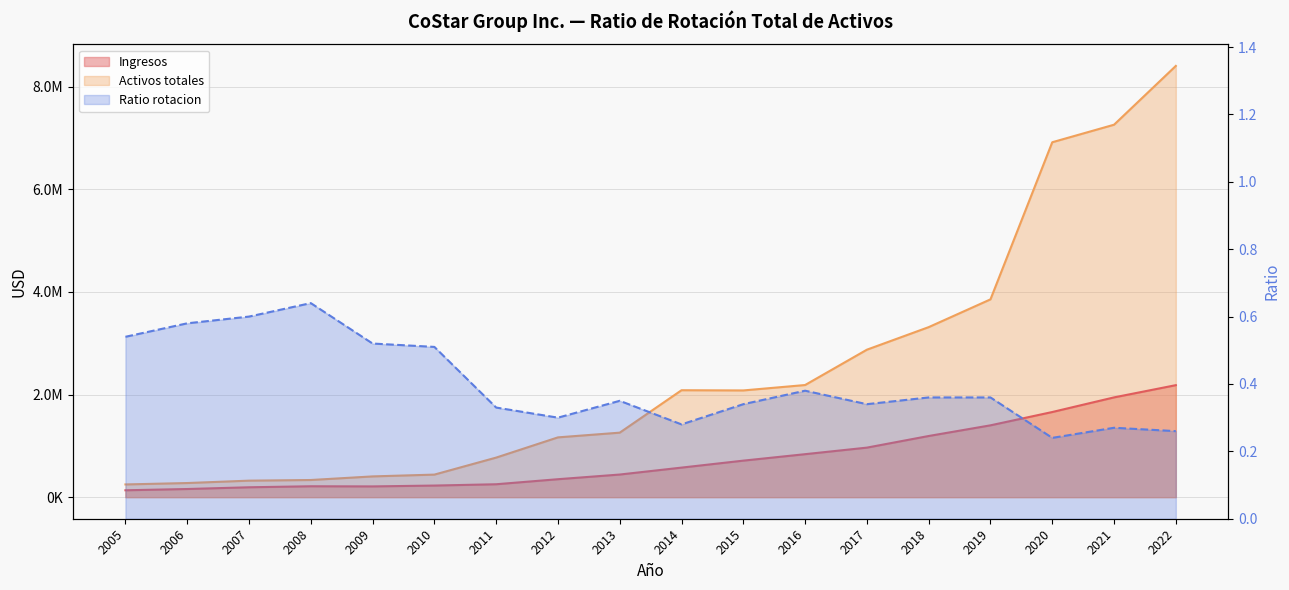

What is the difference between the Activos totales values at 2014 and 2019?

1770304.0